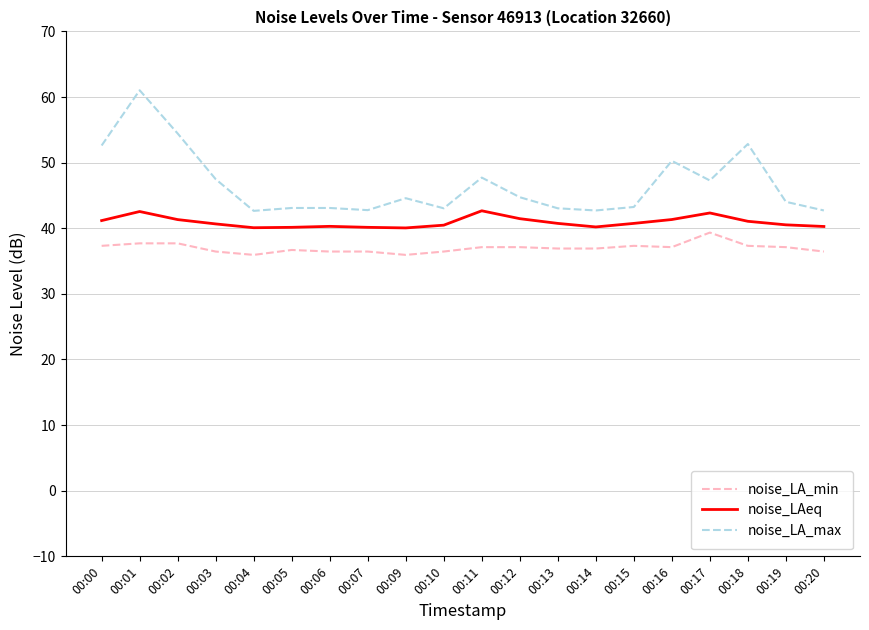

What is the average value of the noise_LA_max series?

46.7